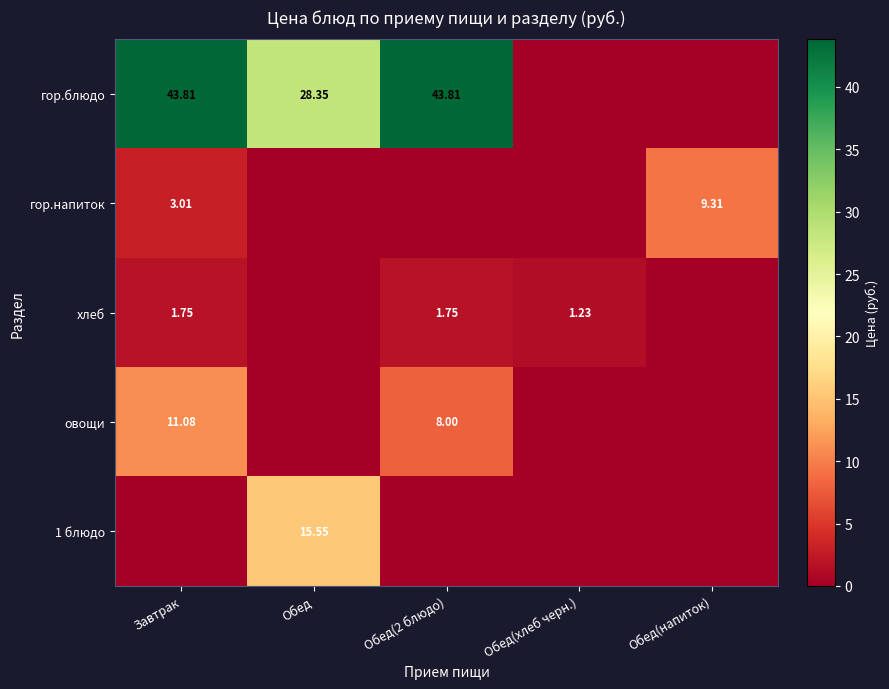

What is the average value of the гор.напиток series?

2.5